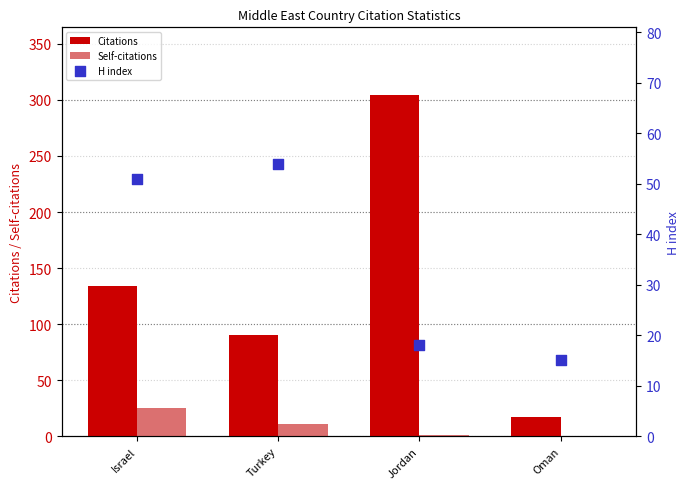

Which series has the largest total across all categories?

Citations